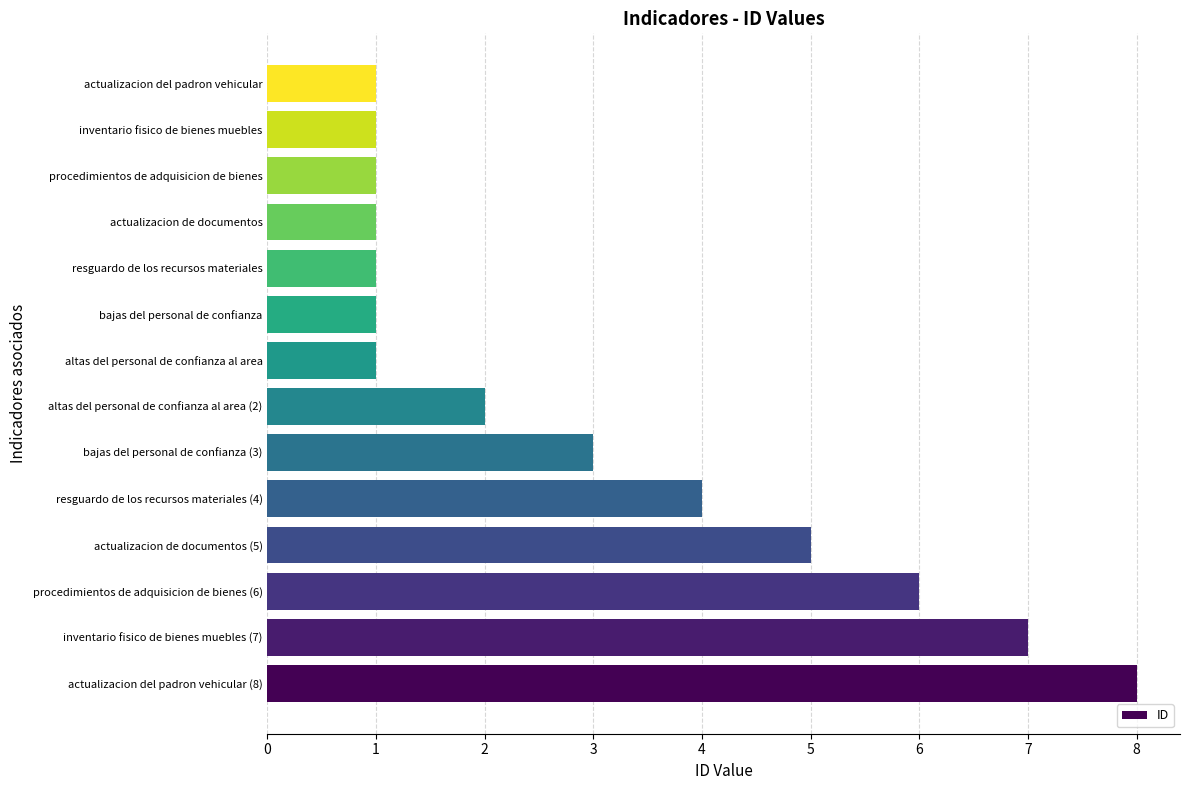

Does the chart contain stacked bars?

No